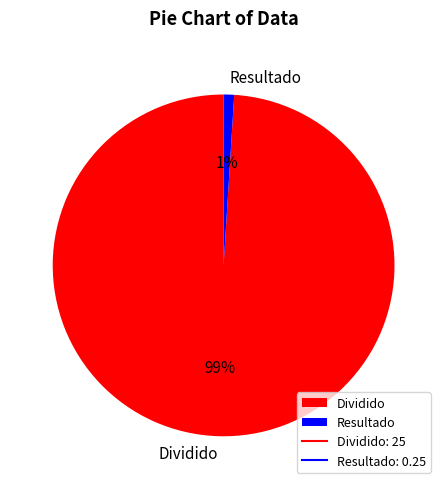

Count the number of slices in the pie.

2